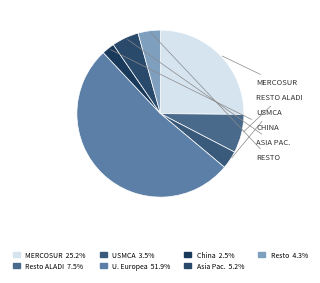

How many slices are in this pie chart?

7